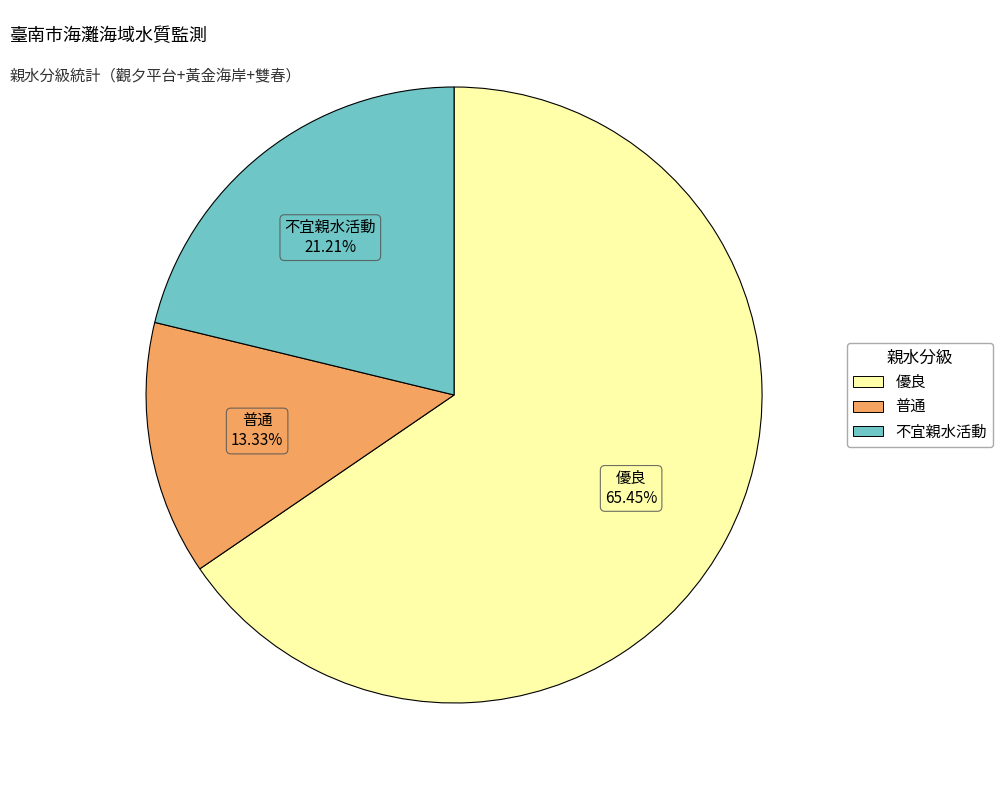

The 不宜親水活動 slice represents 34% of the pie. True or false?

False